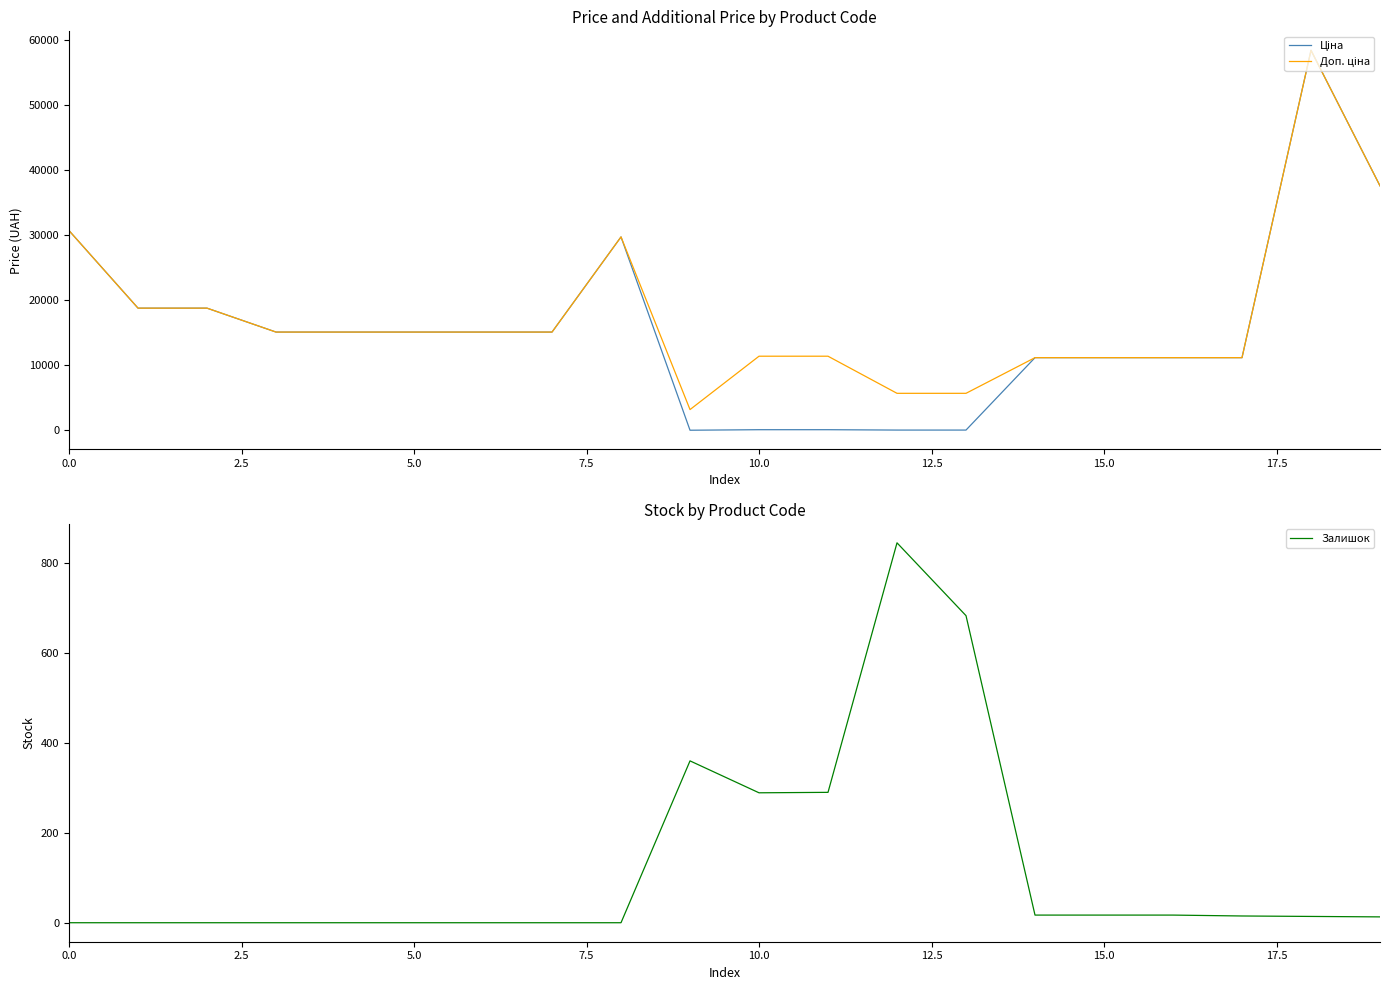

What is the highest value of the Залишок series?

845